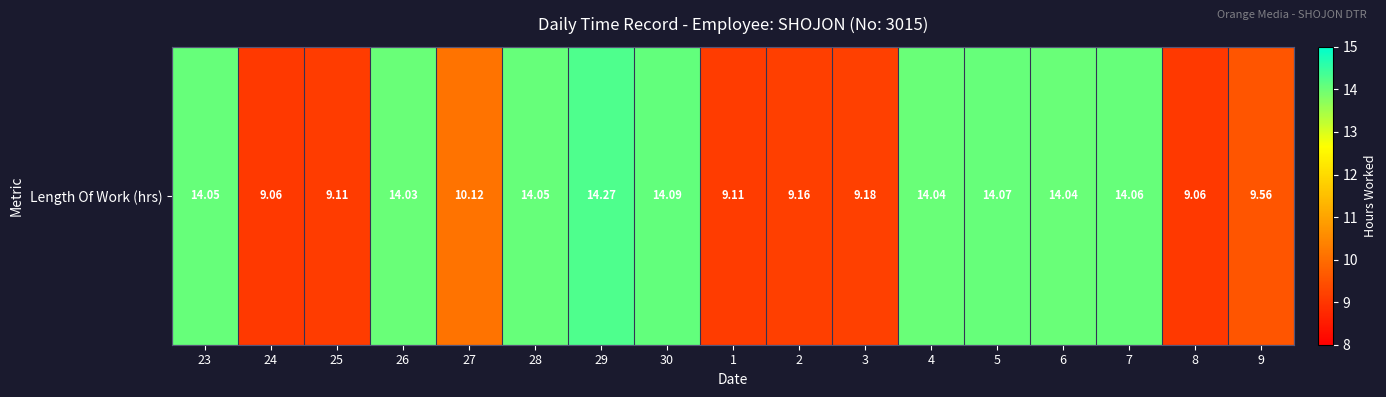

Reading right to left, transcribe all the data shown in this chart.

9.6	9.1	14.1	14.0	14.1	14.0	9.2	9.2	9.1	14.1	14.3	14.1	10.1	14.0	9.1	9.1	14.1